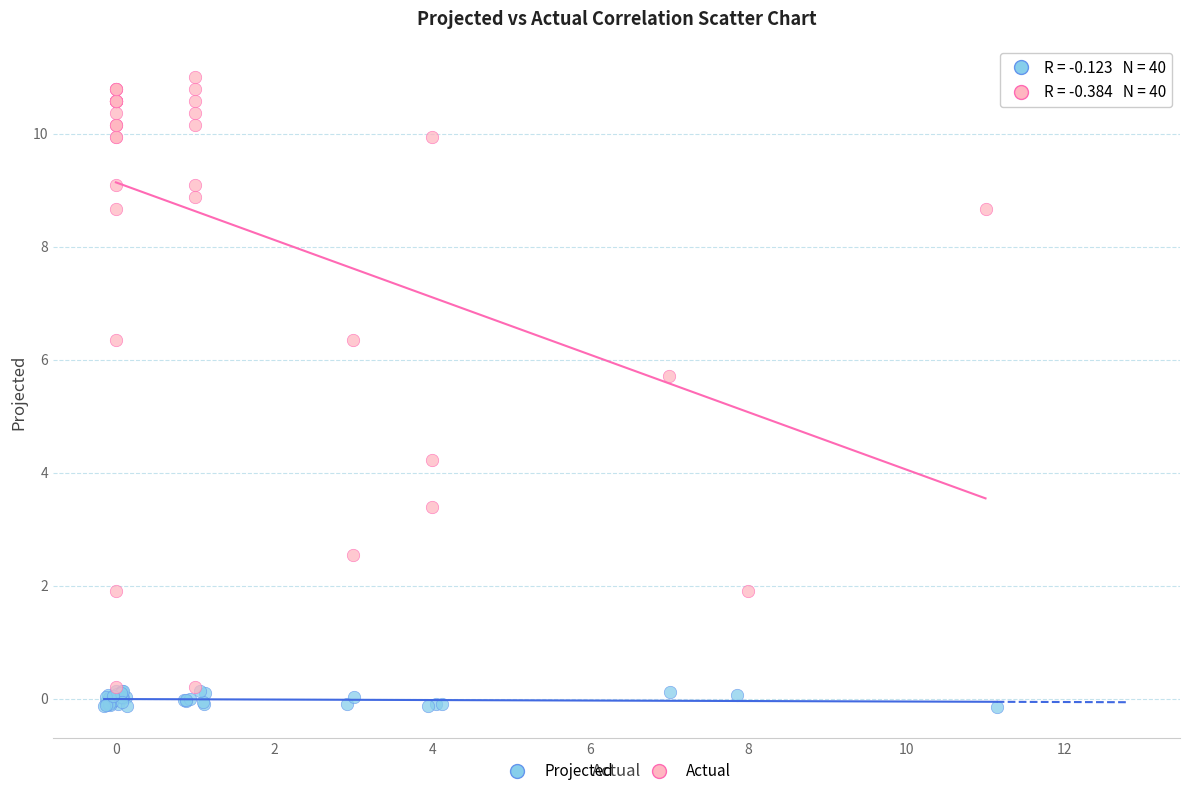

Which series has the widest spread of Y values?

Actual